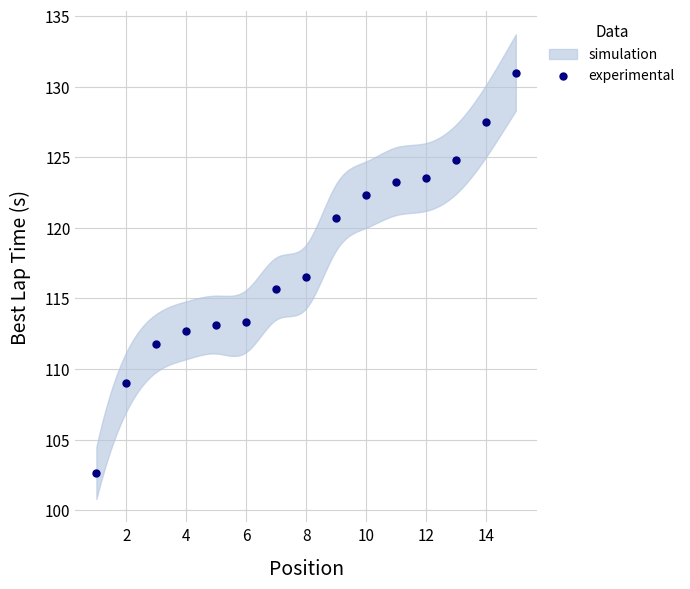

What is the range of Y values (max minus min)?

28.3